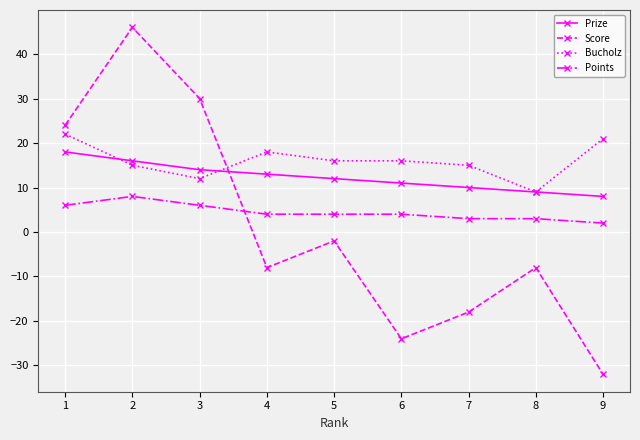

Rank the series by their maximum value, from lowest to highest.

Points, Prize, Bucholz, Score